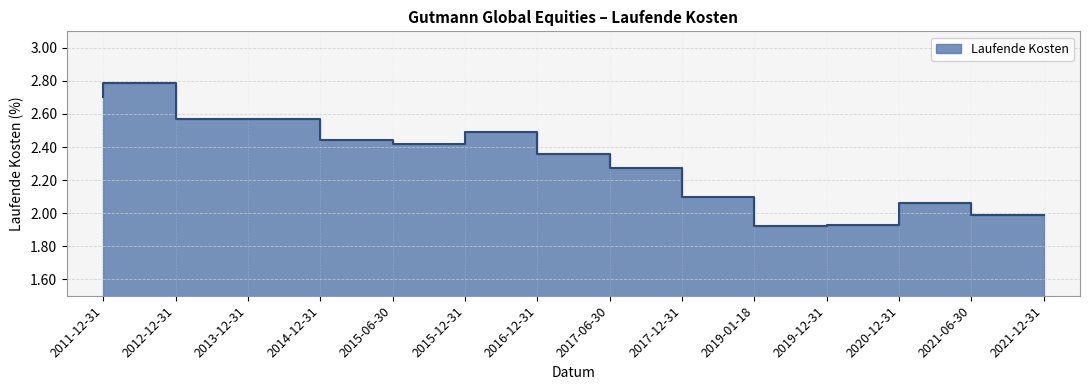

Reading right to left, list all the values displayed in this chart.

2.0	2.1	1.9	1.9	2.1	2.3	2.4	2.5	2.4	2.4	2.6	2.6	2.8	2.7